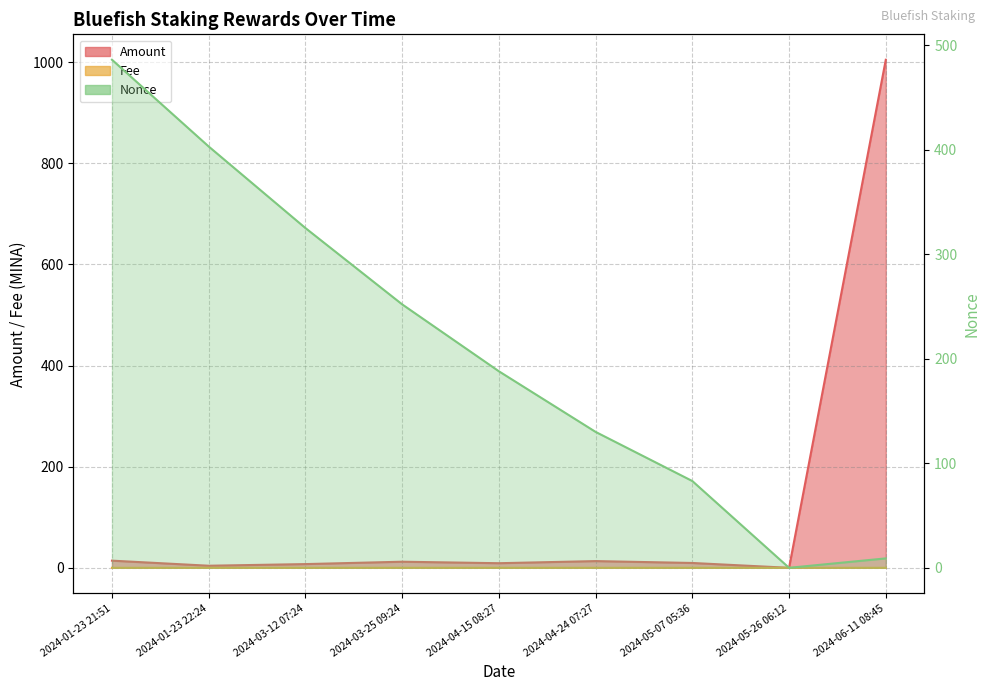

List the series in order of their peak value, lowest first.

Fee, Nonce, Amount